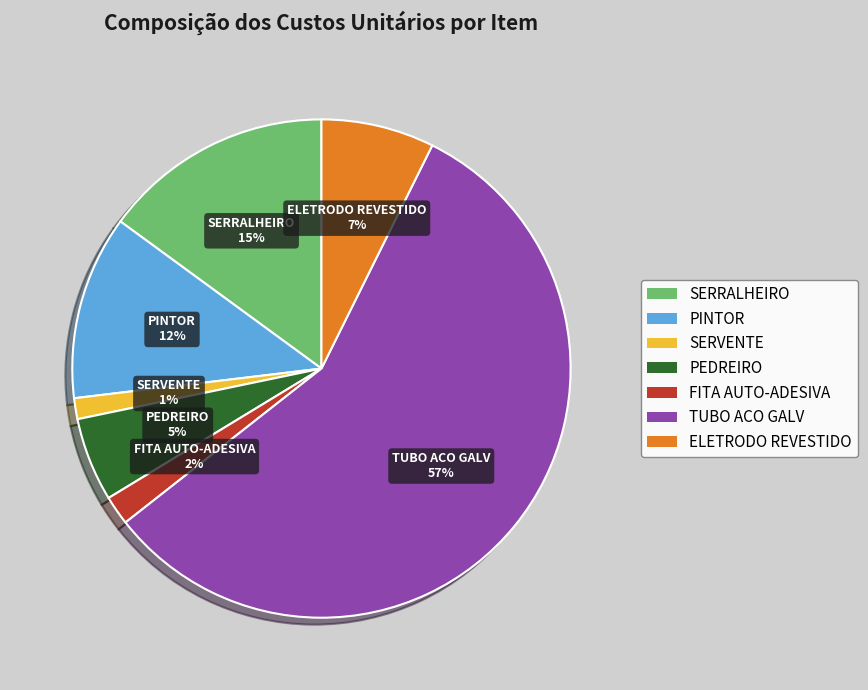

To the nearest percent, what is the difference between the ELETRODO REVESTIDO and SERVENTE slice percentages?

6%